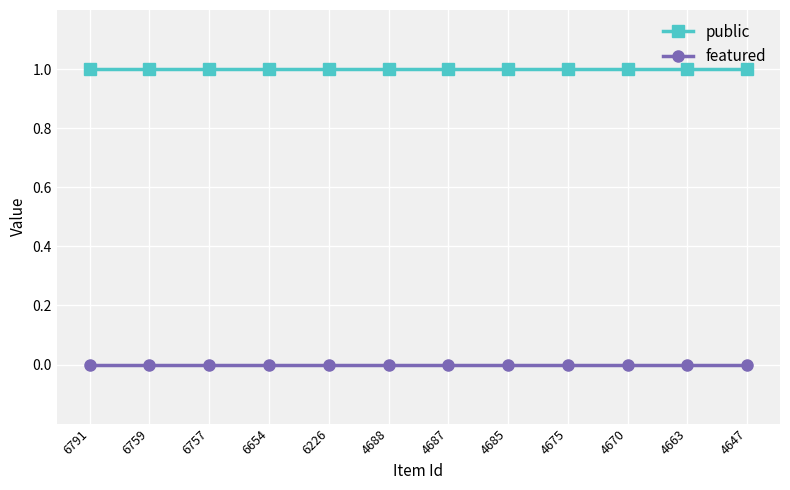

Is the value of featured at 4670 greater than the value of public at 4670?

No